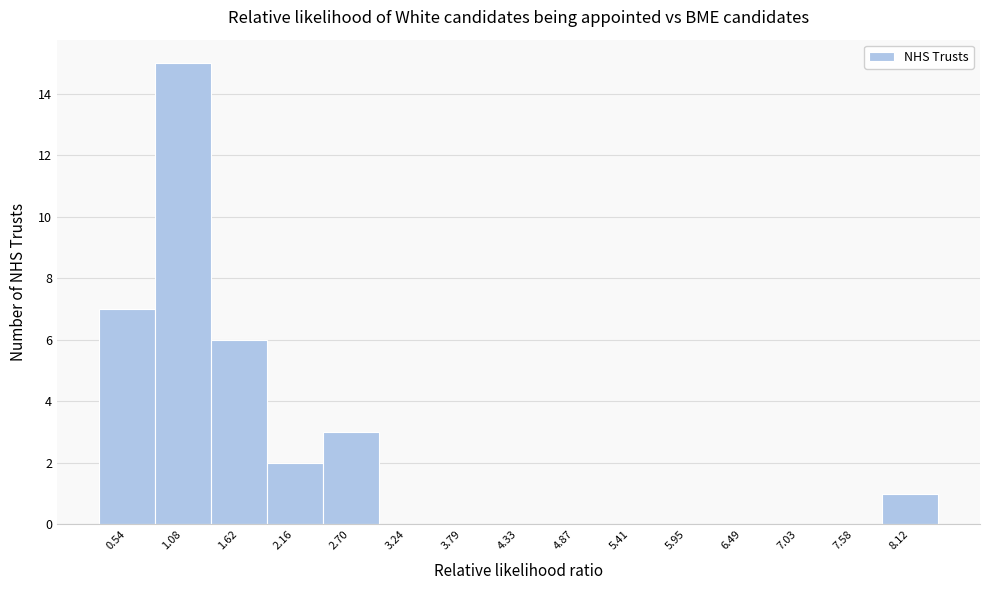

Reading left to right, list all the values displayed in this chart.

0.54=7	1.08=15	1.62=6	2.16=2	2.70=3	3.24=0	3.79=0	4.33=0	4.87=0	5.41=0	5.95=0	6.49=0	7.03=0	7.58=0	8.12=1